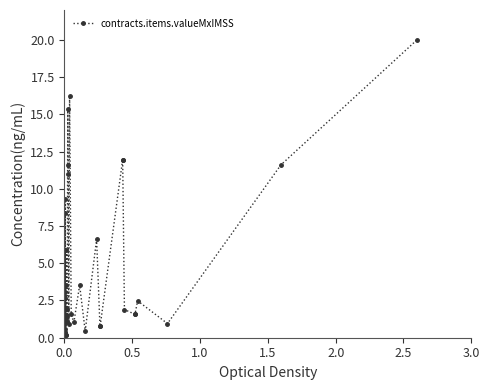

How many values are below 1?

11